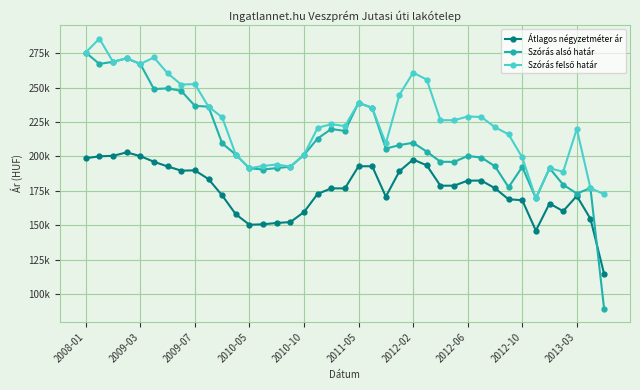

Which series has the largest range (max minus min)?

Szórás alsó határ